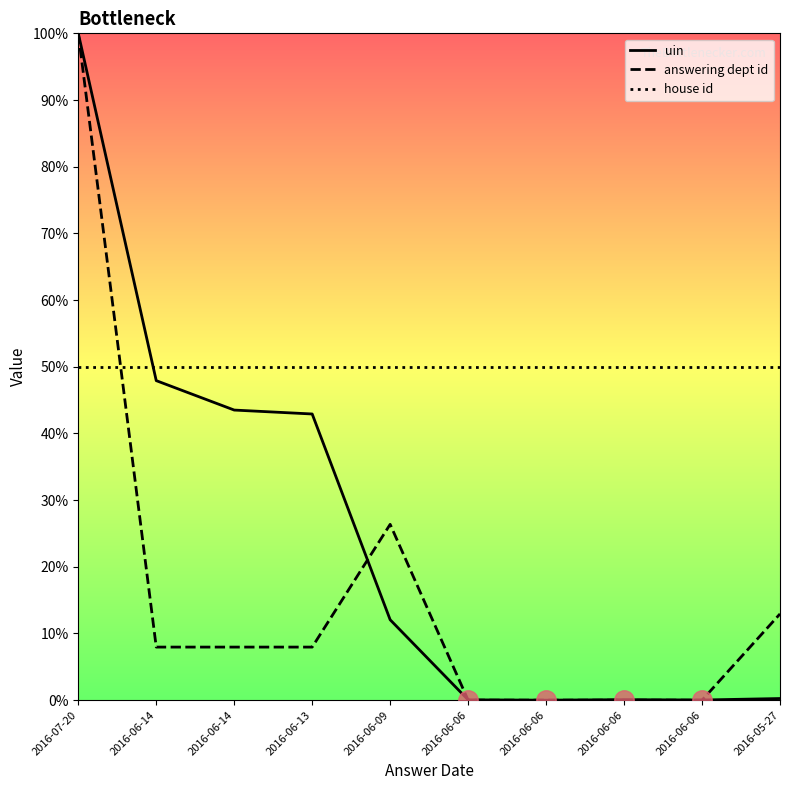

Where is house id nearest to the value 0?

2016-07-20